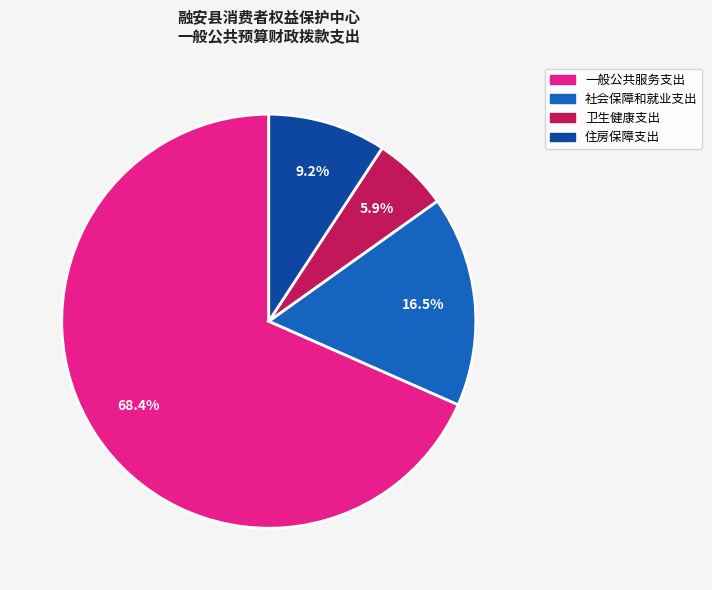

Which has a higher value, 社会保障和就业支出 or 住房保障支出?

社会保障和就业支出